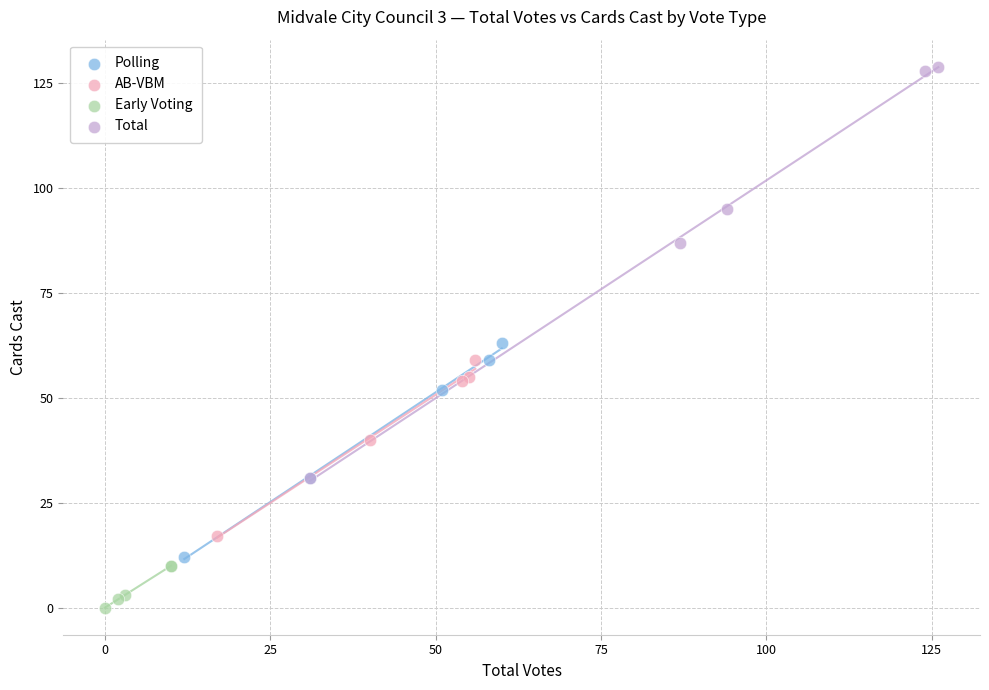

Which series reaches the maximum Y coordinate?

Total